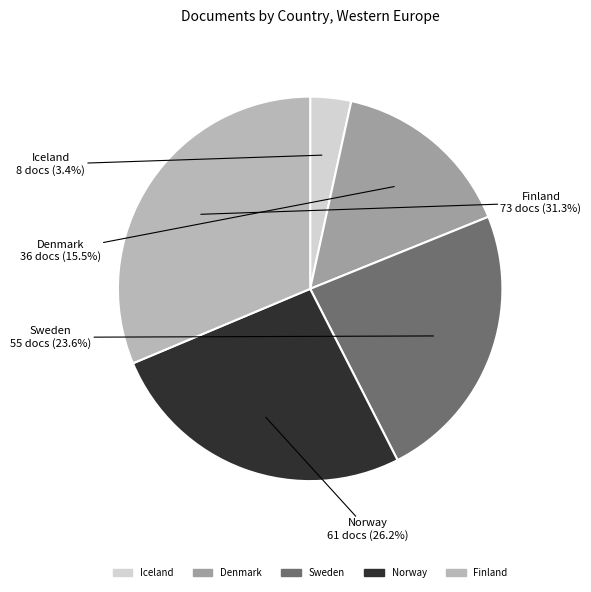

Is Sweden the majority of the pie?

No